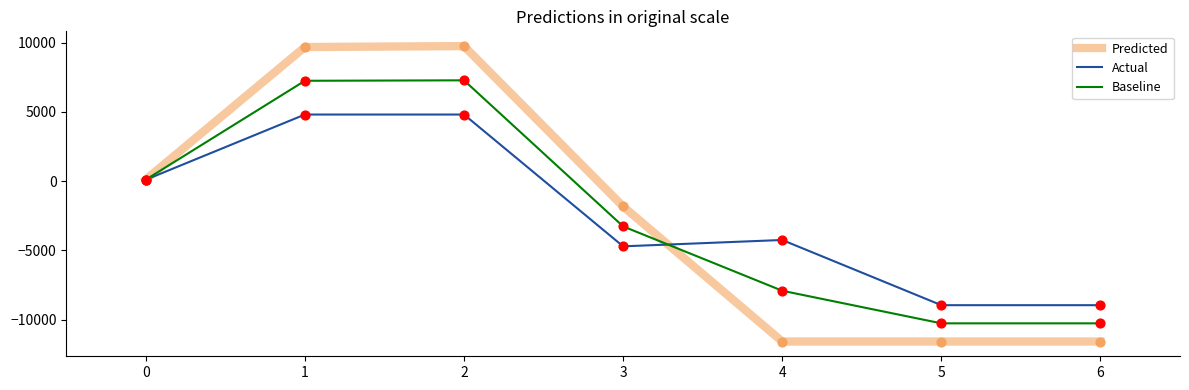

What is the total value across all series at 4?

-23749.5